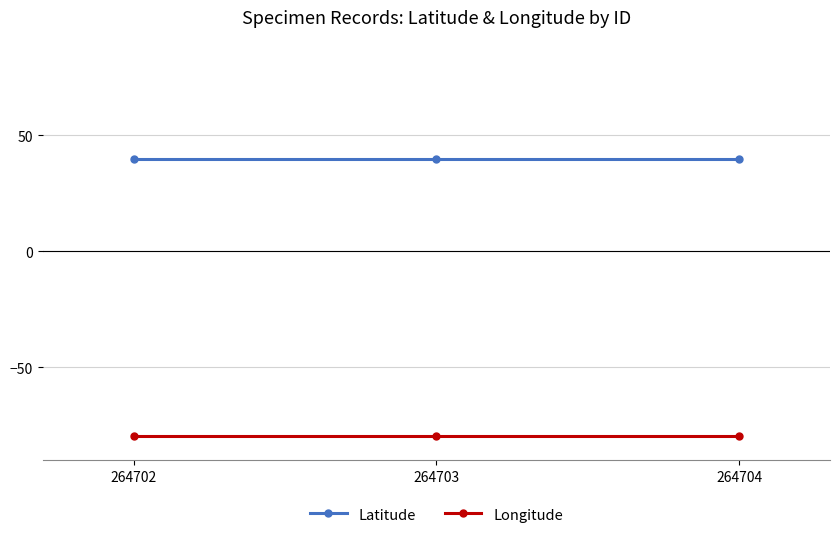

True or false: Longitude has a value of -79.8 at 264703.

True